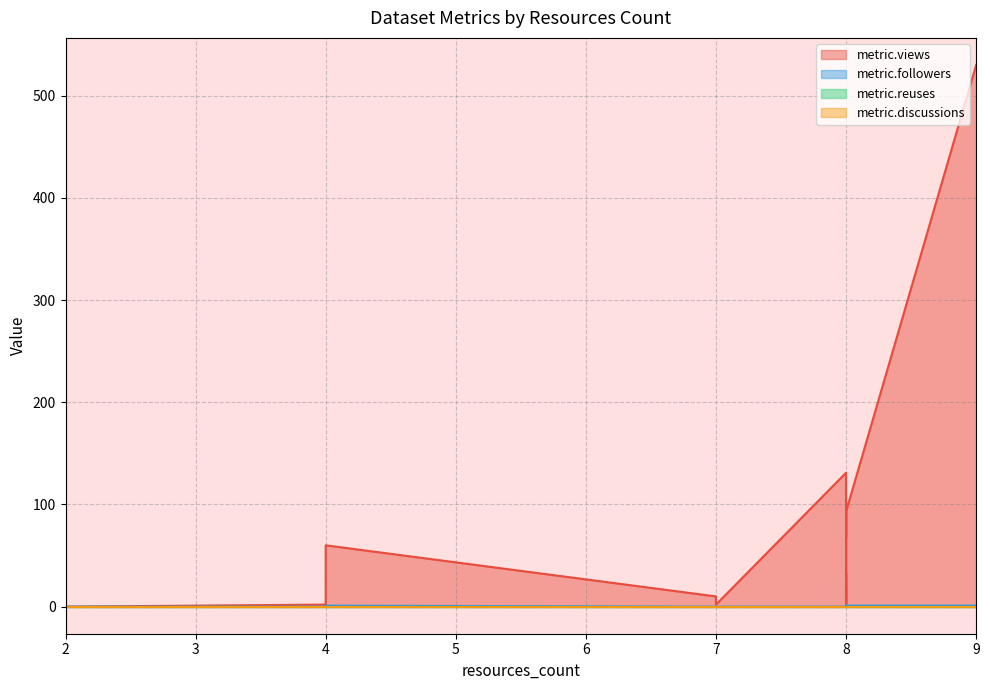

Reading left to right, list all the values displayed in this chart.

metric.views: 0	2	131	101	10	68	2	1	6	42	33	60	3	17	15	530	14	3	0	93
metric.followers: 0	0	0	0	0	0	0	0	0	0	0	1	0	1	0	1	0	0	0	1
metric.reuses: 0	0	0	0	0	0	0	0	0	0	0	0	0	0	0	0	0	0	0	0
metric.discussions: 0	0	0	0	0	0	0	0	0	0	0	0	0	0	0	0	0	0	0	0